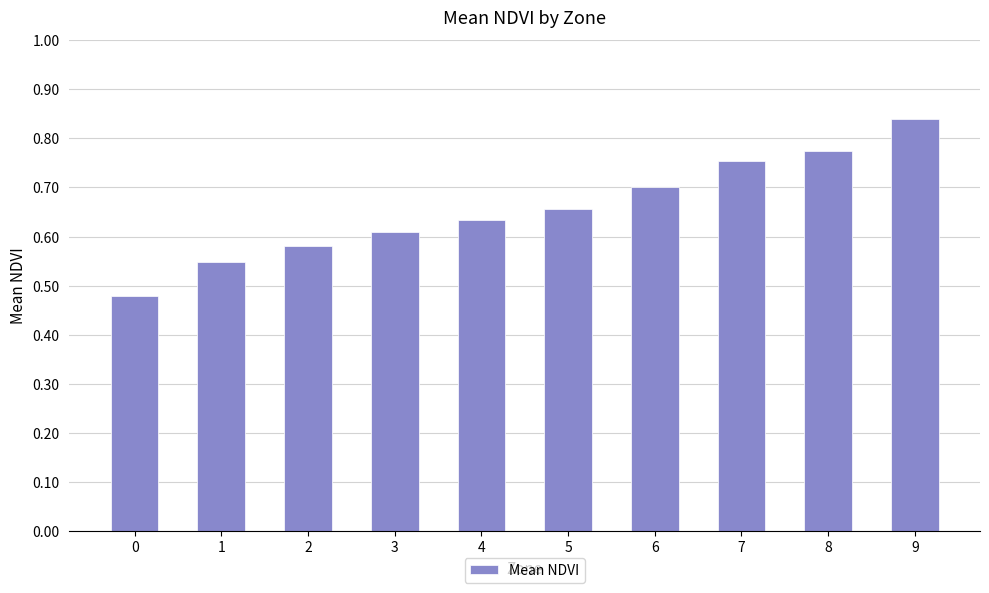

Are the bars horizontal?

No